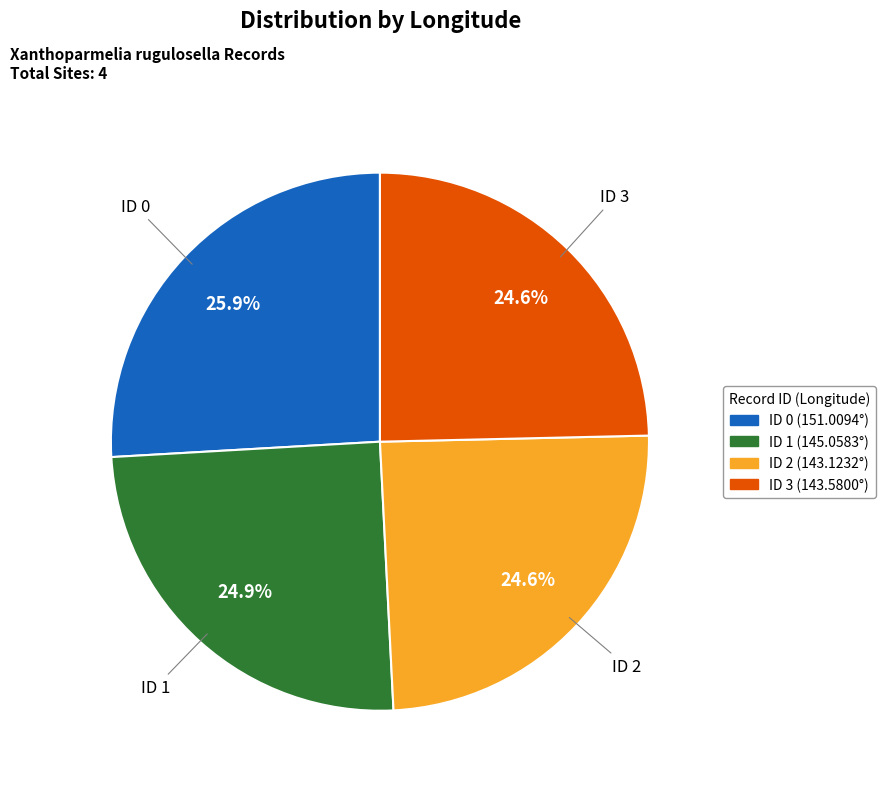

How many slices are in this pie chart?

4